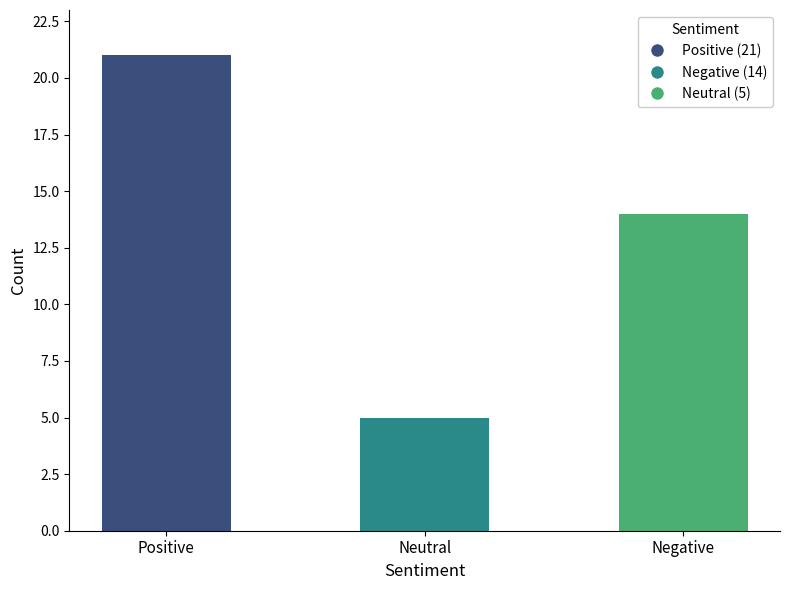

Rank the categories by value from highest to lowest.

Positive, Negative, Neutral